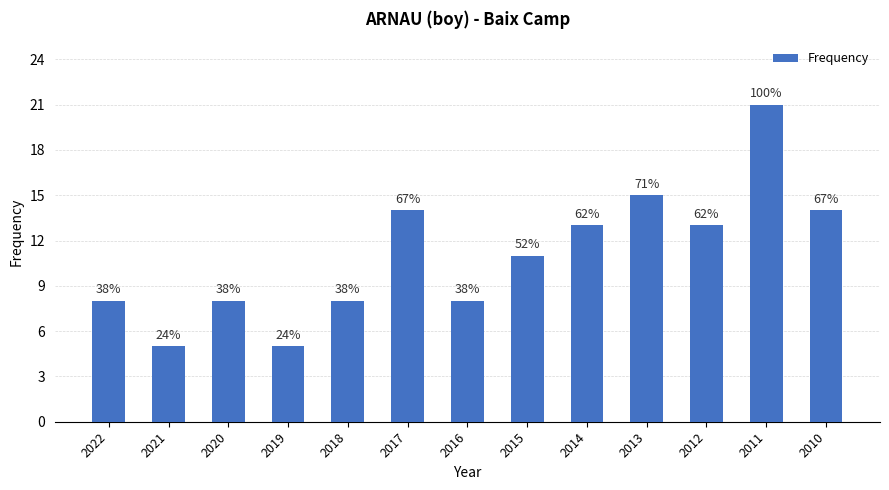

What is the smallest value displayed?

5